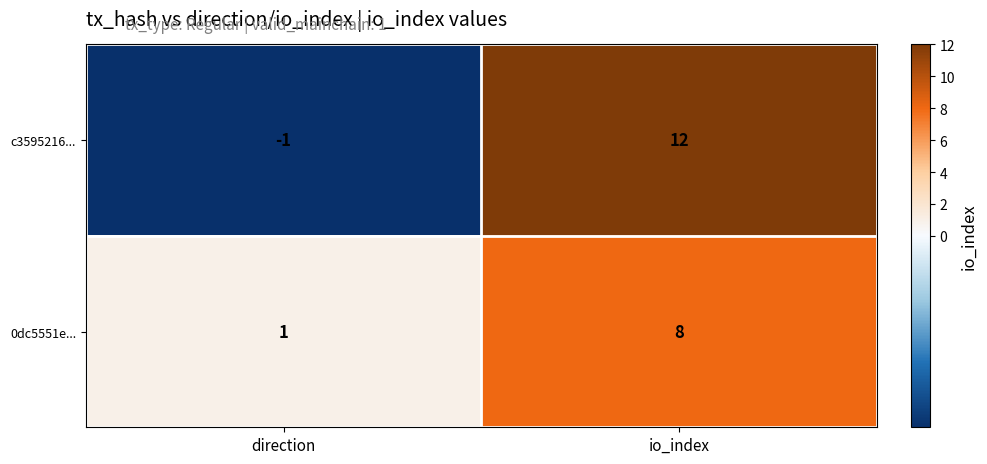

What is the maximum value shown in the chart?

12